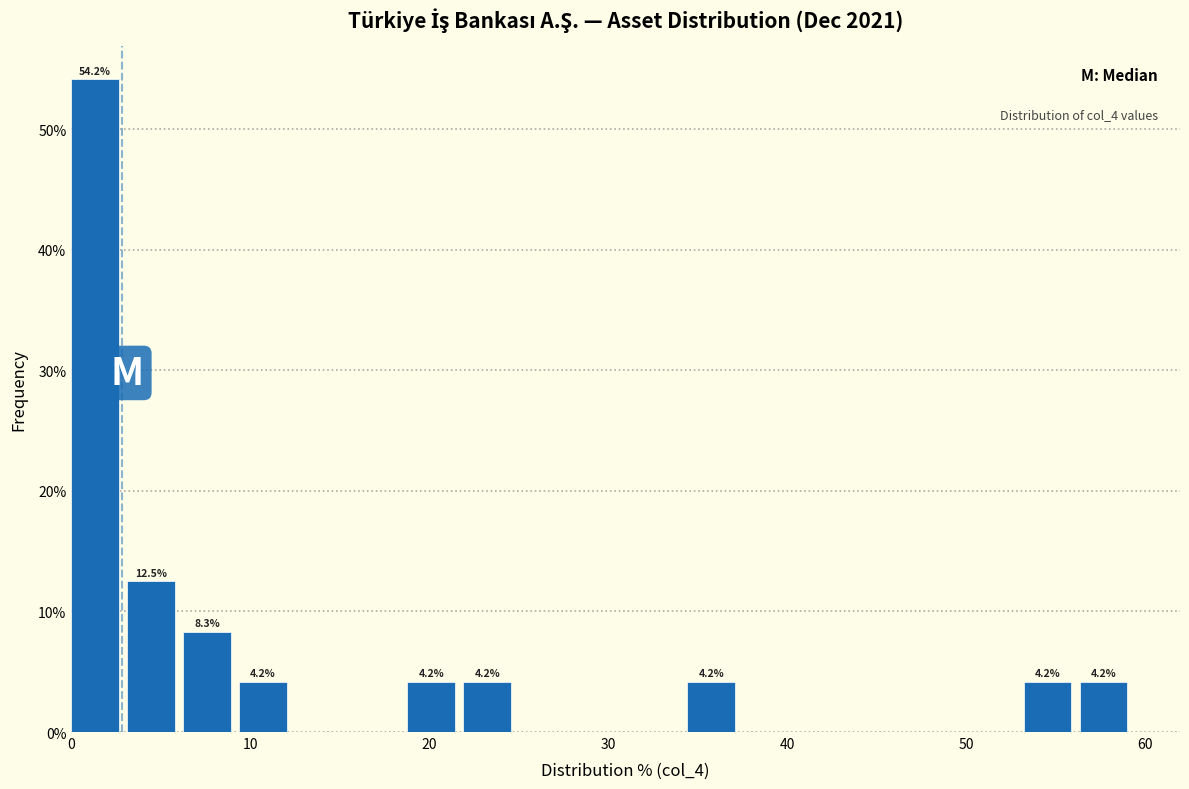

Read against the x-axis, roughly where is the centre of the tallest bar?

1